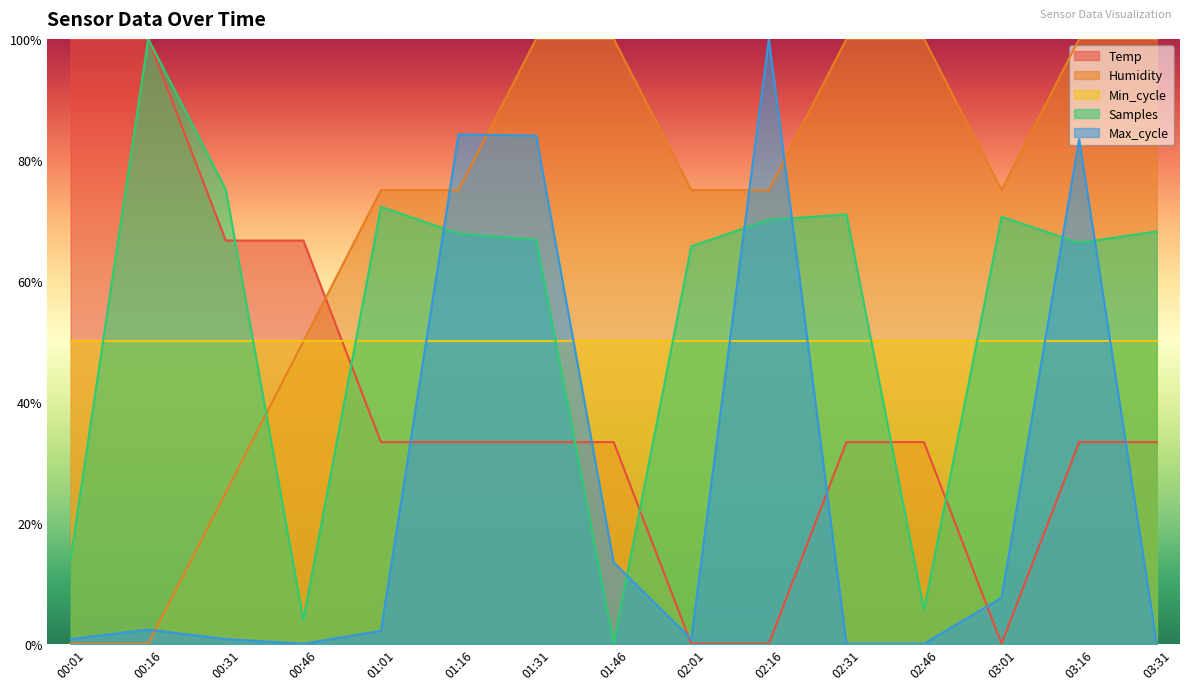

Which series changed the most between 00:01 and 02:01?

Temp